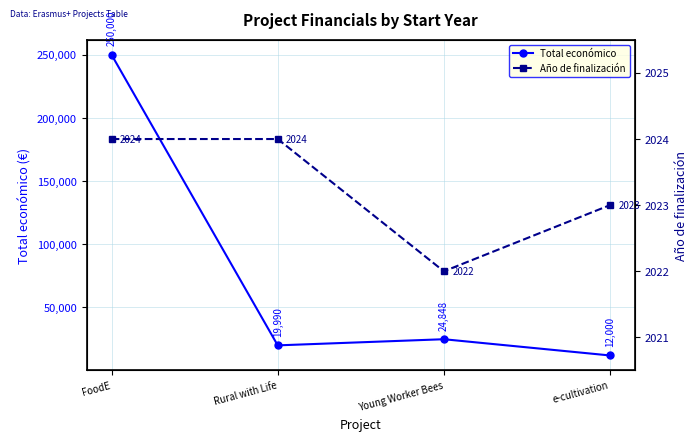

Reading right to left, transcribe all the data shown in this chart.

Total económico: 12000	24848	19990	250000
Año de finalización: 2023	2022	2024	2024